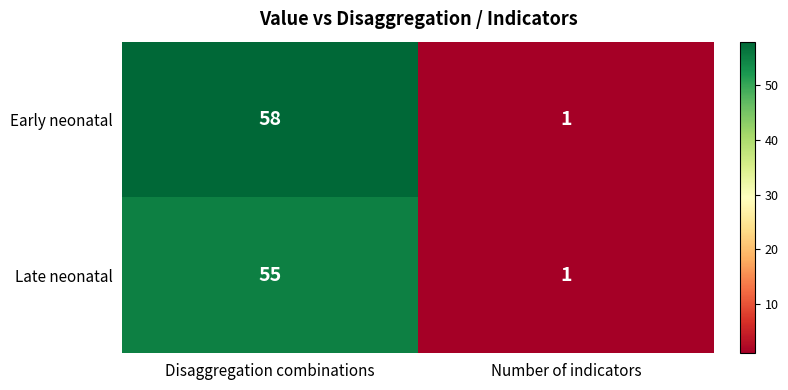

Which series has the largest total across all categories?

Early neonatal